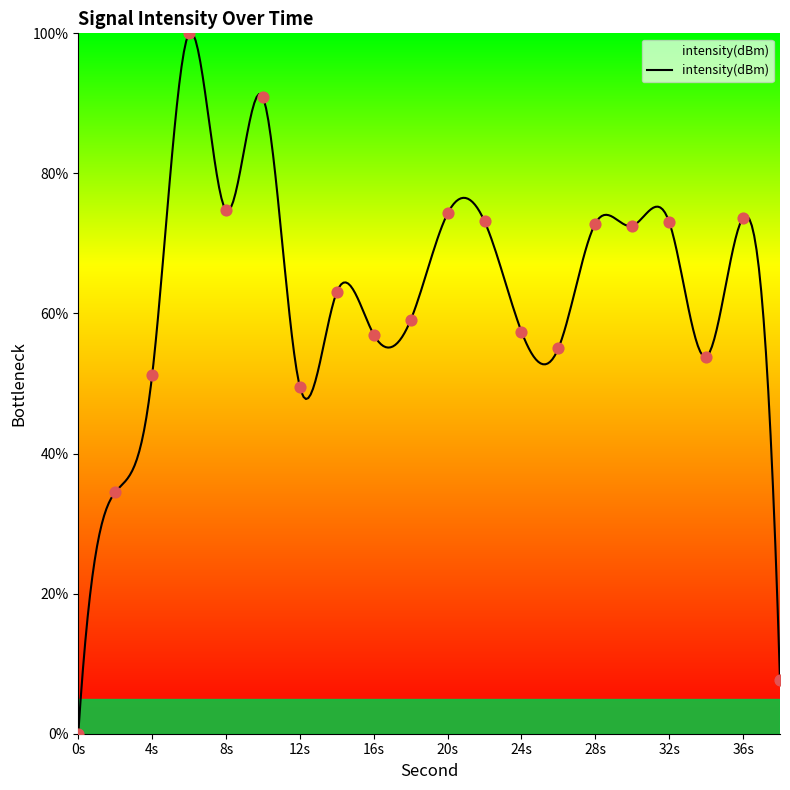

Approximately how many times larger is the value at 24 compared to 26?

1.0